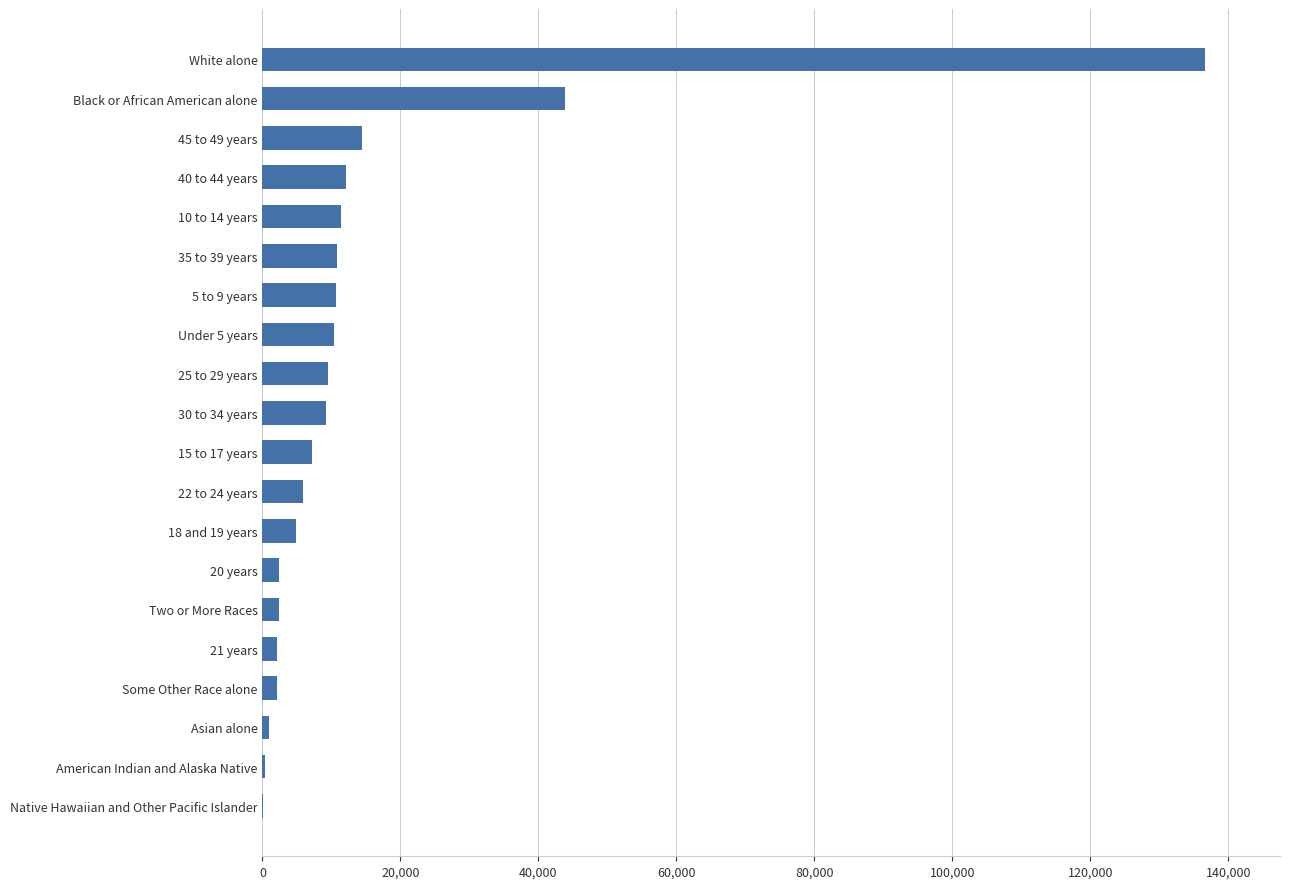

Where is the data nearest to the value 68312?

Black or African American alone